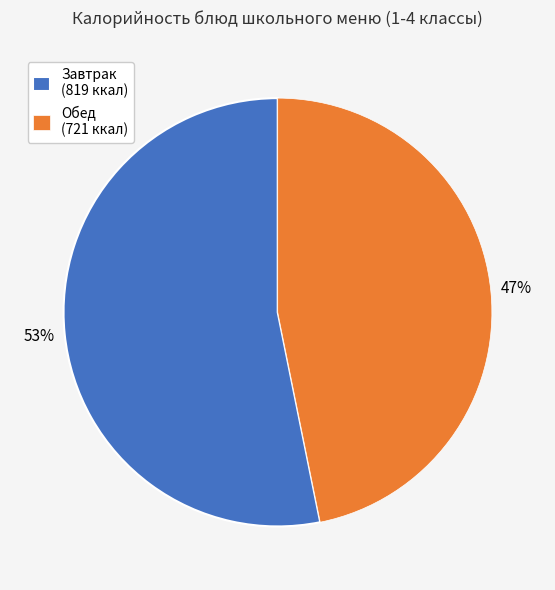

Rank the categories by value from highest to lowest.

Завтрак (819 ккал), Обед (721 ккал)